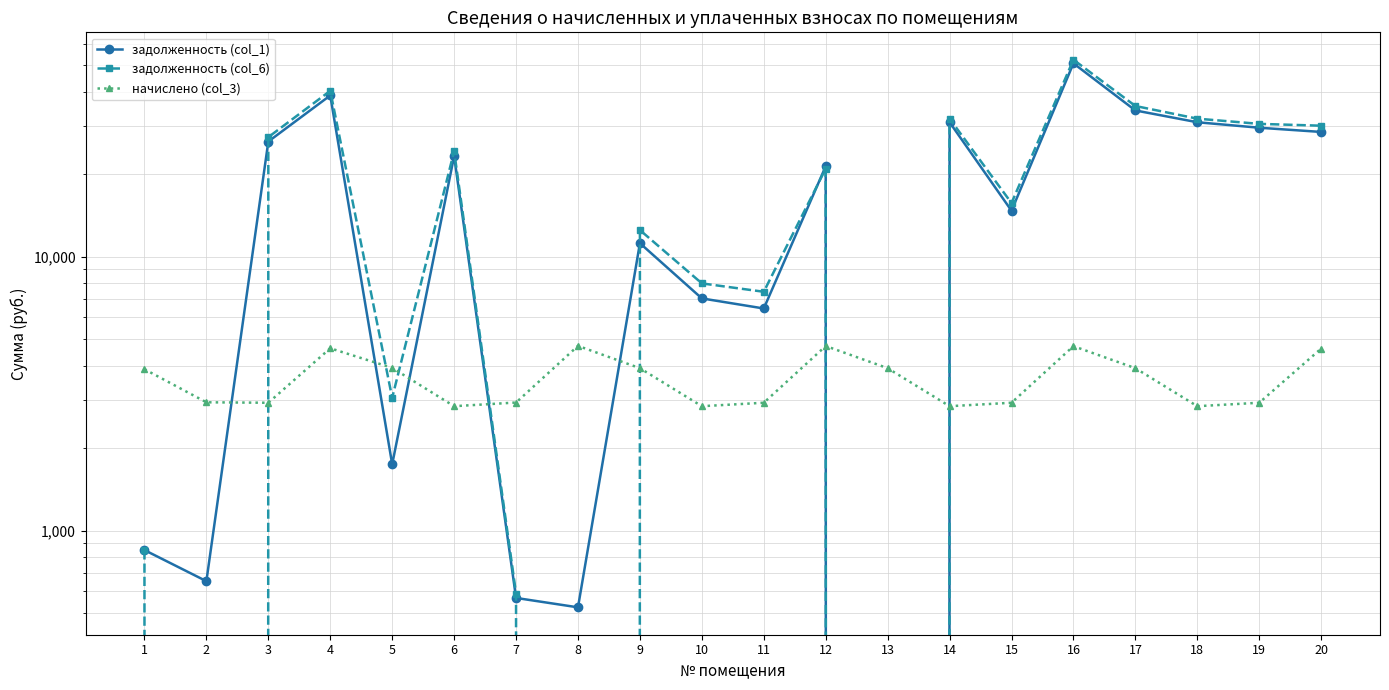

Is it true that начислено (col_3) equals 3917.2 at 9?

True